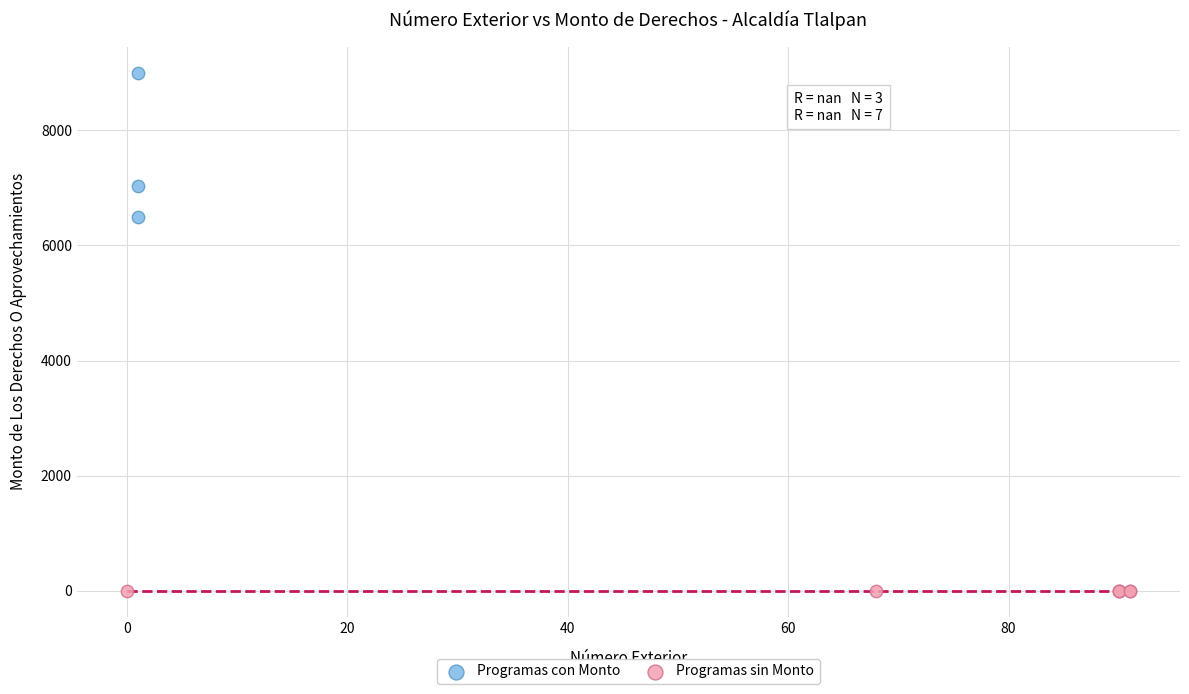

What are all the series names shown in the legend?

Programas con Monto, Programas sin Monto